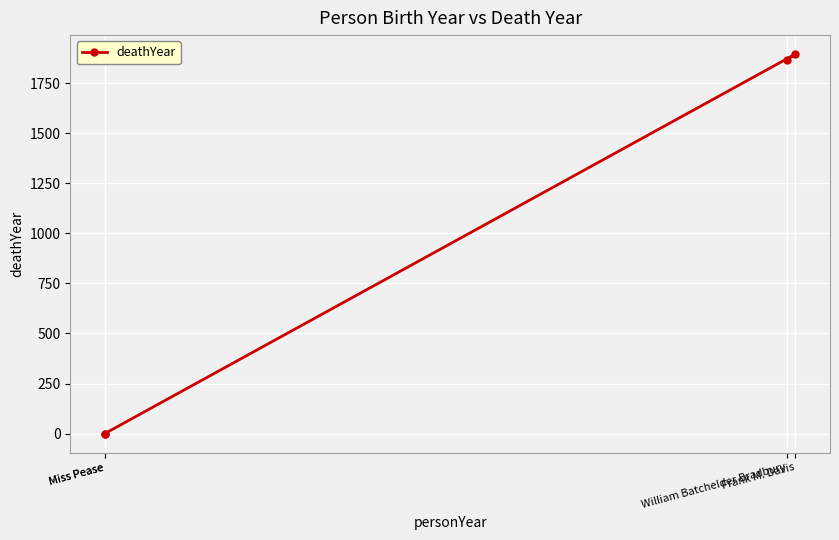

How many series are shown in this chart?

1